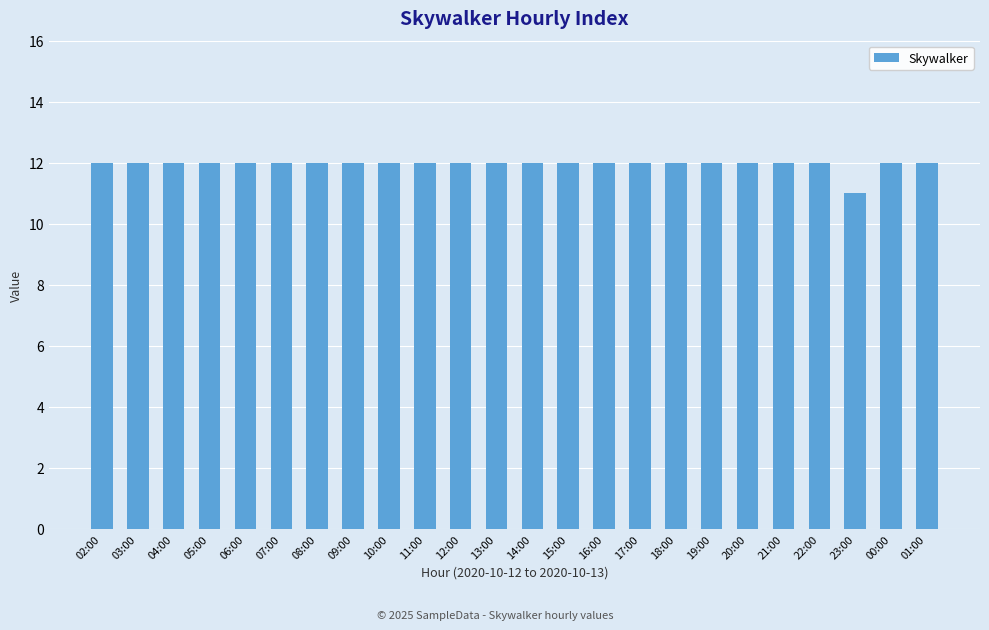

Reading left to right, list all the values displayed in this chart.

02:00=12	03:00=12	04:00=12	05:00=12	06:00=12	07:00=12	08:00=12	09:00=12	10:00=12	11:00=12	12:00=12	13:00=12	14:00=12	15:00=12	16:00=12	17:00=12	18:00=12	19:00=12	20:00=12	21:00=12	22:00=12	23:00=11	00:00=12	01:00=12